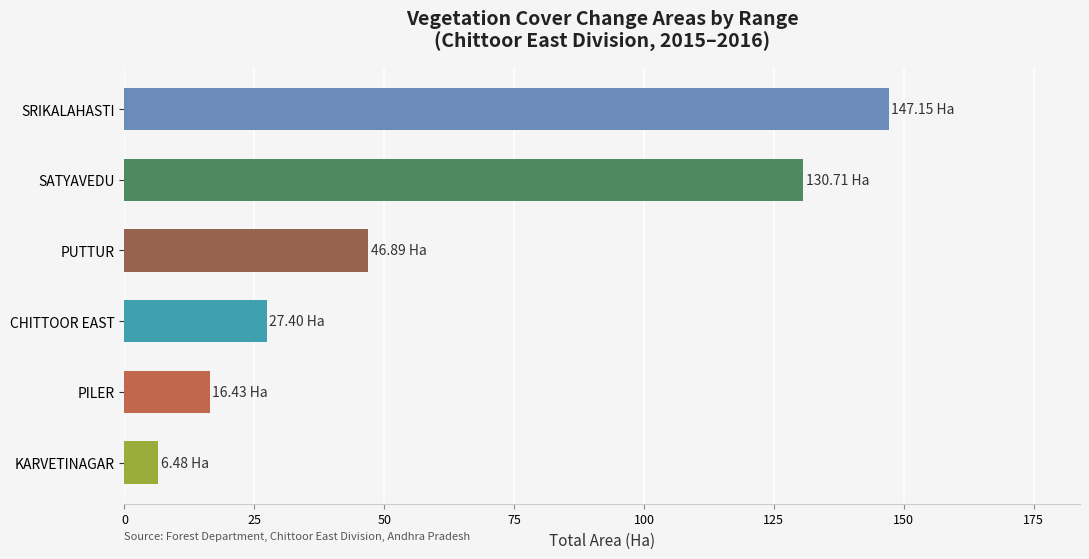

What is the difference between the maximum and minimum values?

140.7